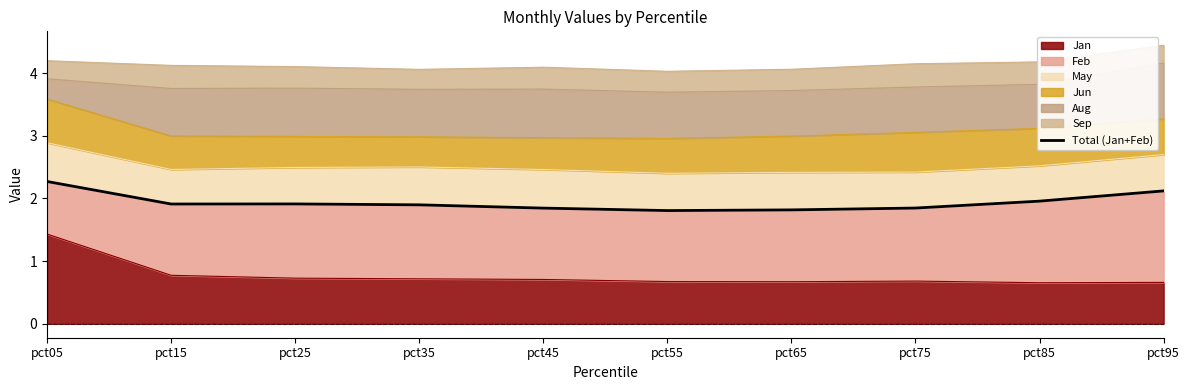

Where is the first local minimum?

pct15